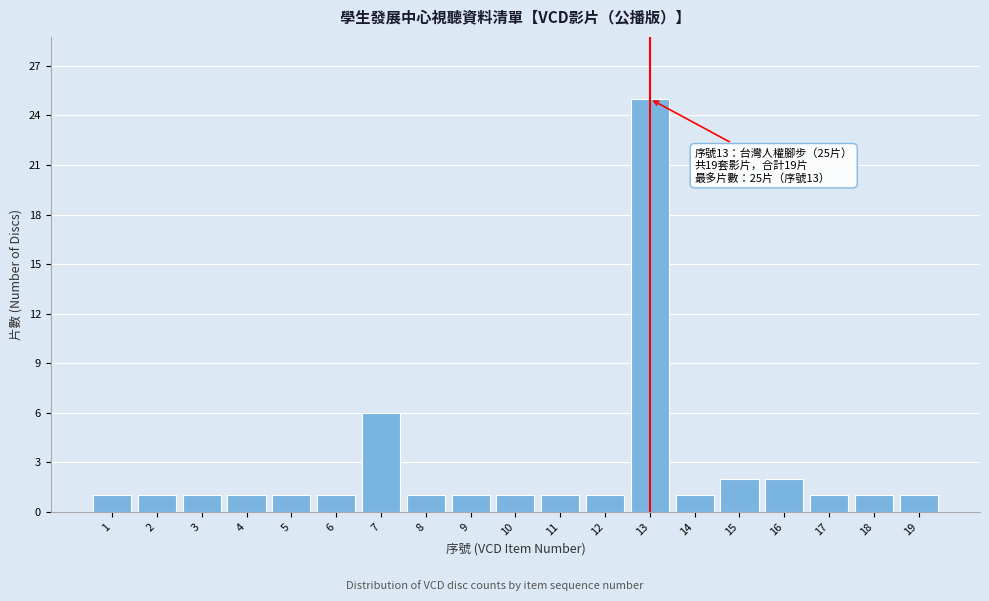

Reading left to right, extract all data points from this chart.

1=1	2=1	3=1	4=1	5=1	6=1	7=6	8=1	9=1	10=1	11=1	12=1	13=25	14=1	15=2	16=2	17=1	18=1	19=1